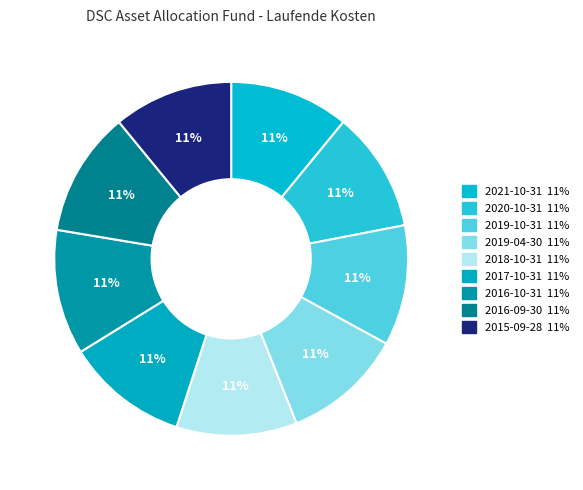

The 2019-10-31 slice represents 11% of the pie. True or false?

True